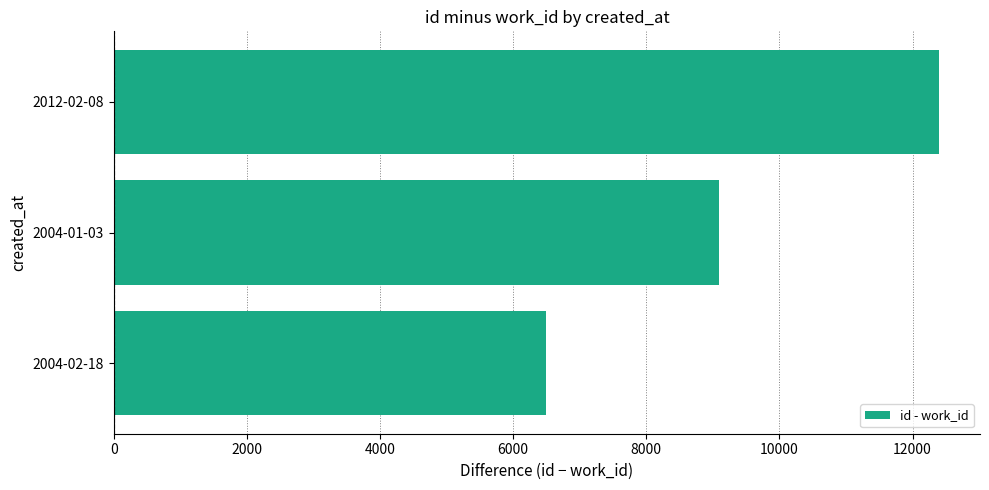

How many bars are there in total?

3